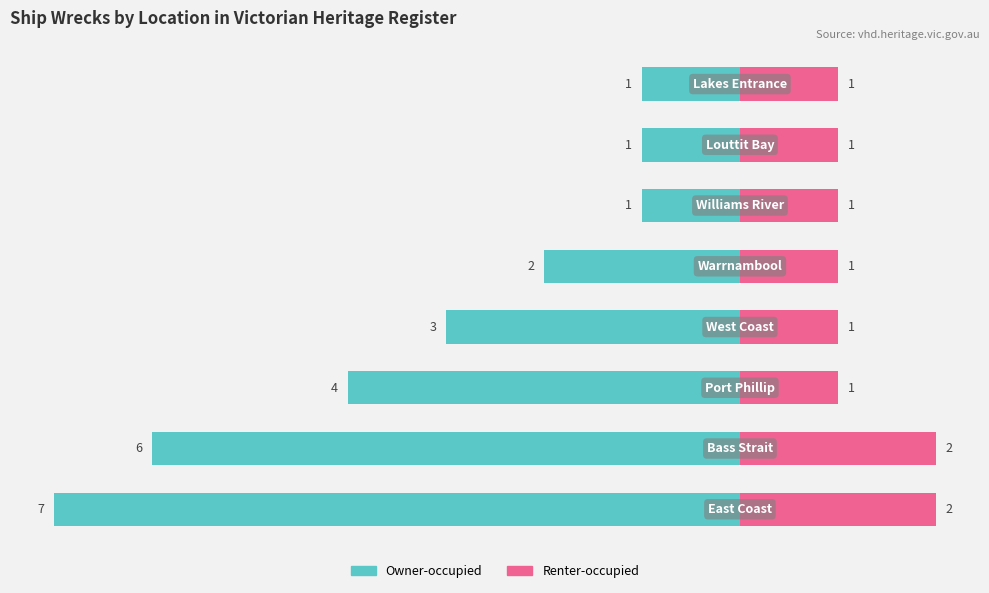

What is the sum of the Renter-occupied values at 7 and 5?

2